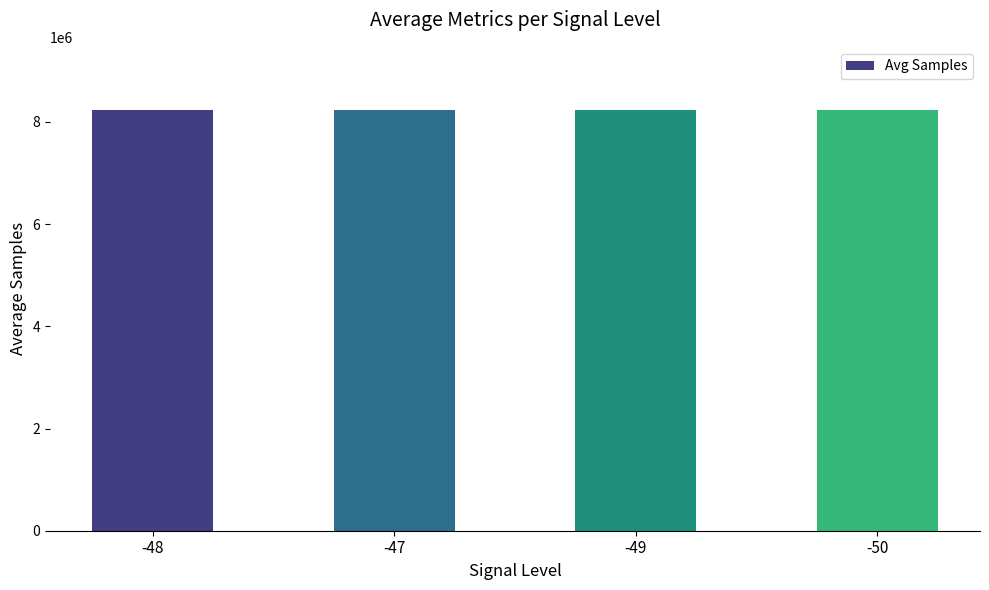

The value at -50 is 8235727. True or false?

True